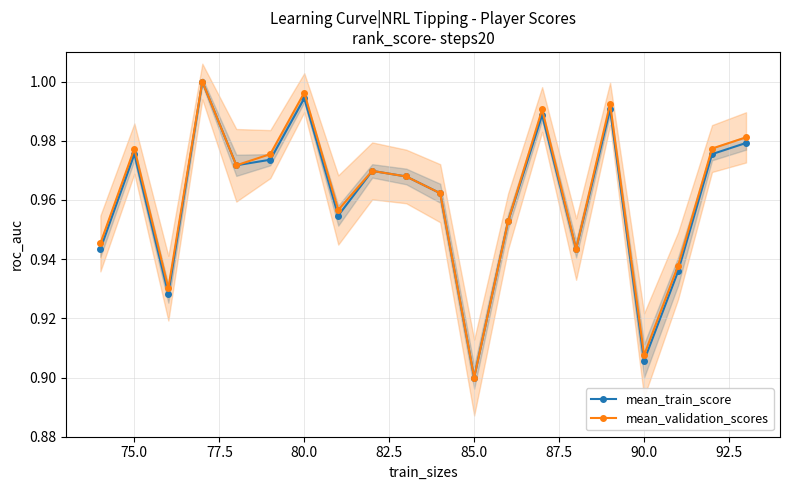

Is it true that mean_validation_scores equals 0.6 at 80.0?

False